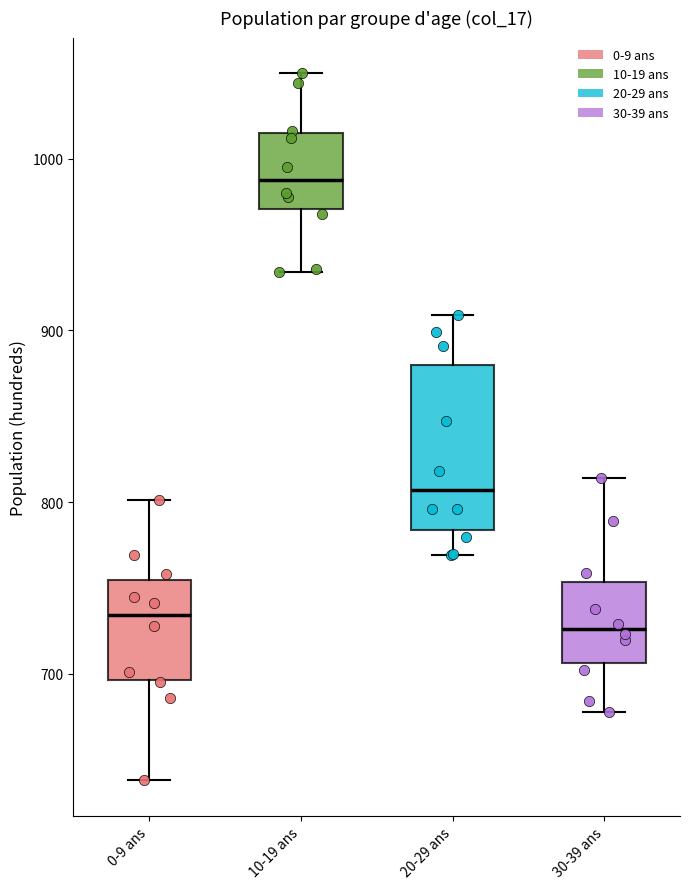

Where does the lower whisker of the box for 30-39 ans end on the y-axis? The values are not printed on the chart, so give them approximately, as read against the axis.

680